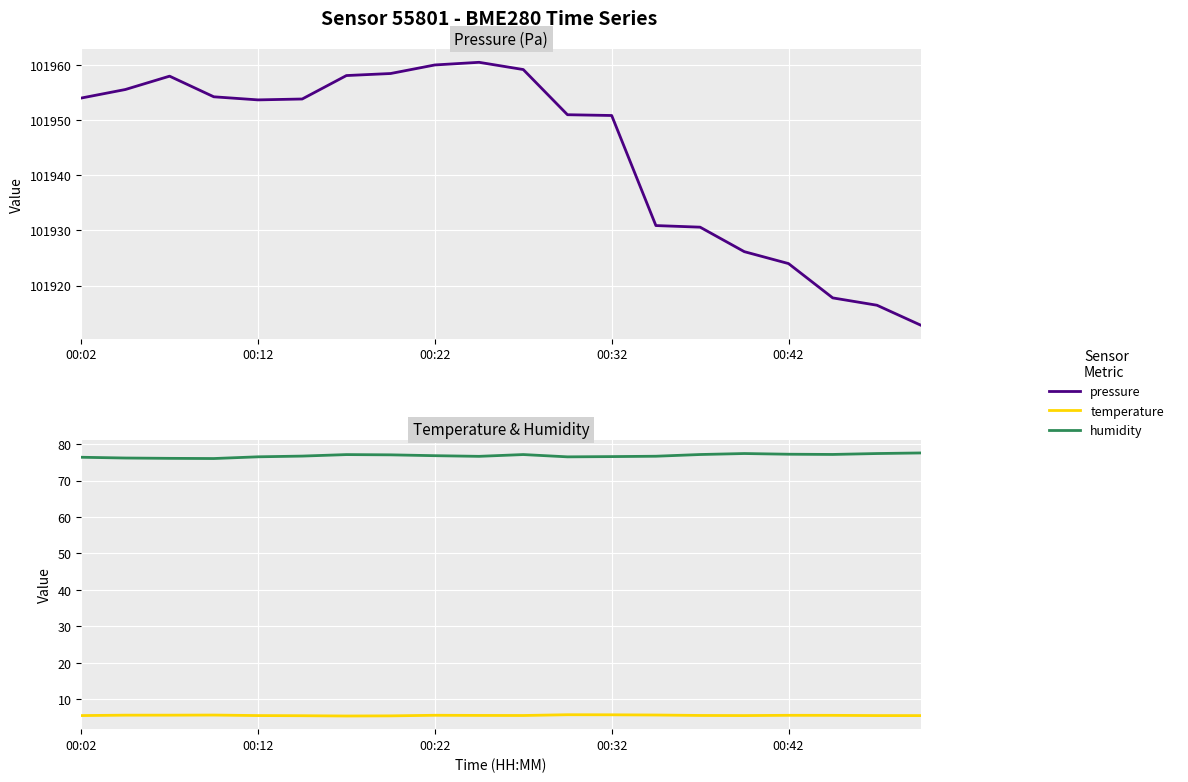

What is the difference between the maximum and minimum values in the humidity series?

1.5